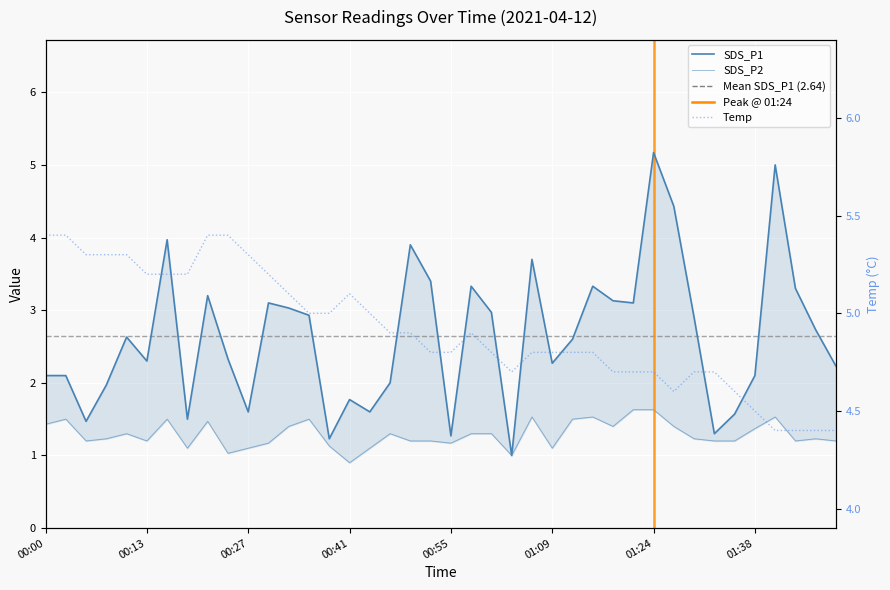

Which category has the highest value in the SDS_P1 series?

01:24